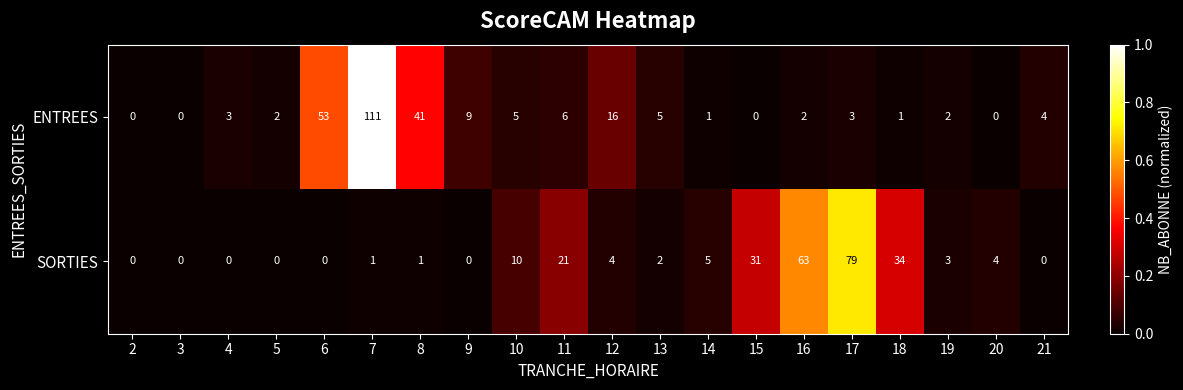

How many categories are shown in the chart?

20